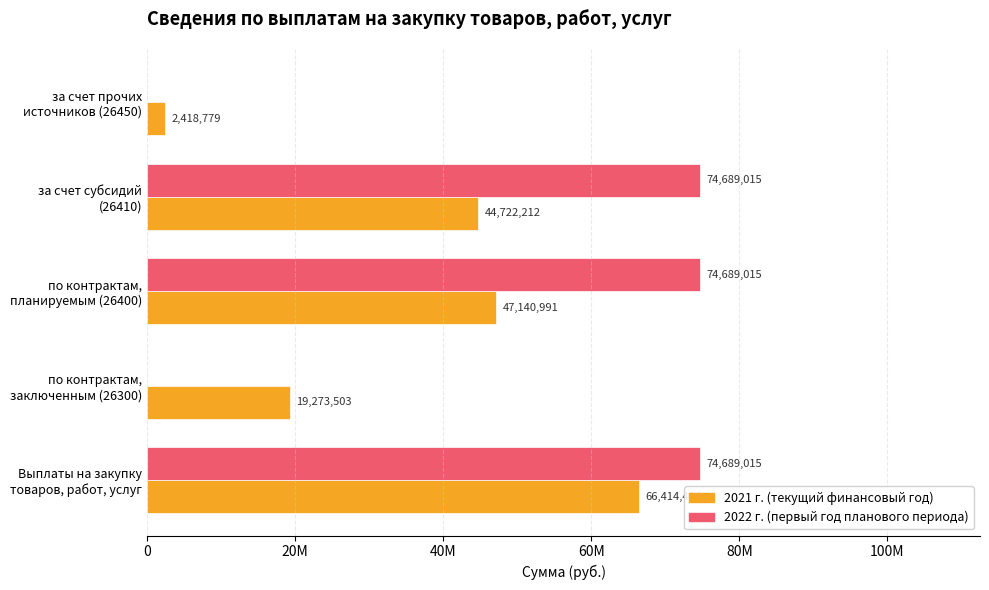

Reading left to right, transcribe all the data shown in this chart.

2021 г. (текущий финансовый год): 66414494.0	19273502.6	47140991.4	44722212.4	2418779.0
2022 г. (первый год планового периода): 74689015.0	0.0	74689015.0	74689015.0	0.0